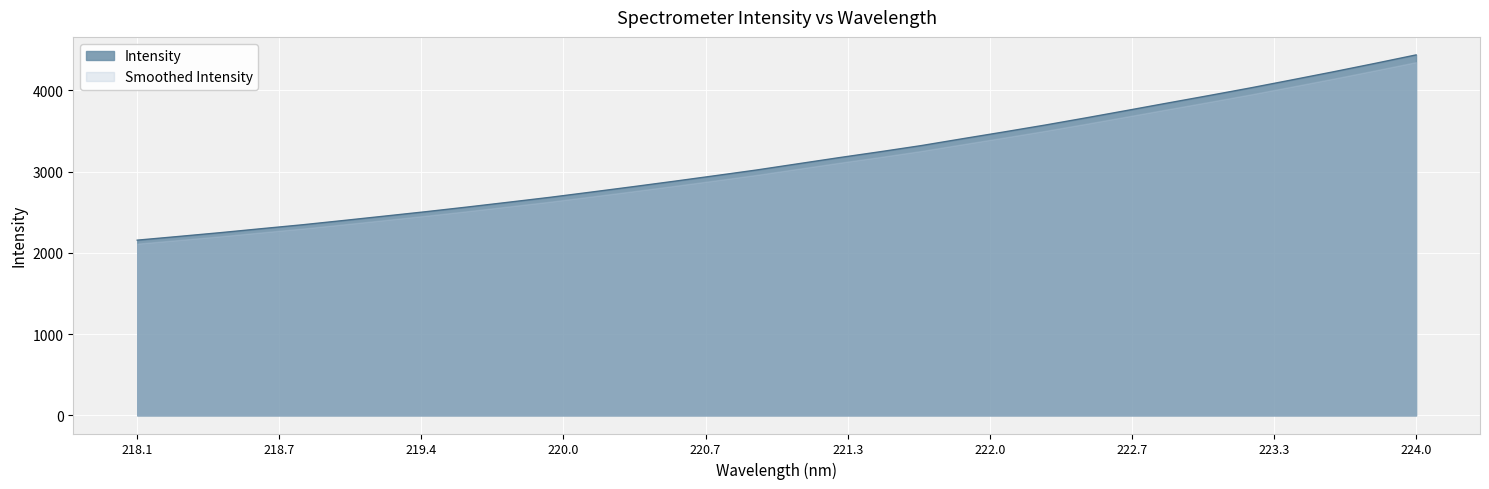

At which category is the sum across all series the highest?

224.0